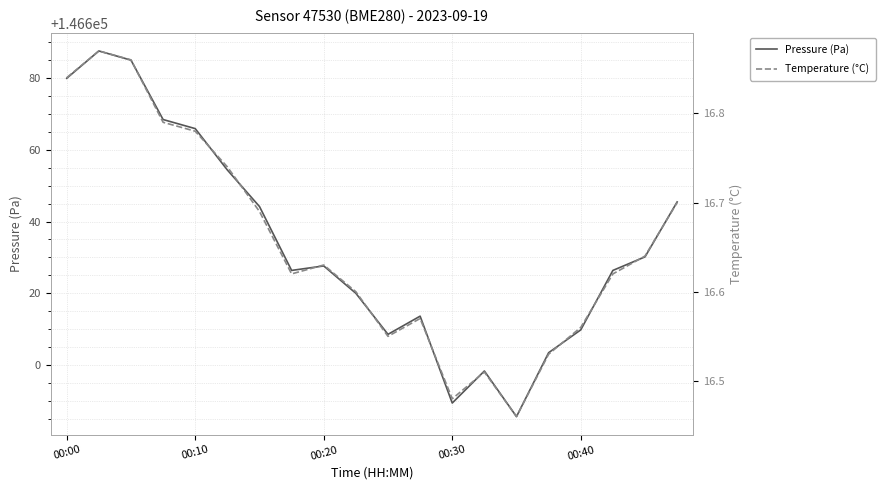

What is the highest value of the Pressure (Pa) series?

146687.6